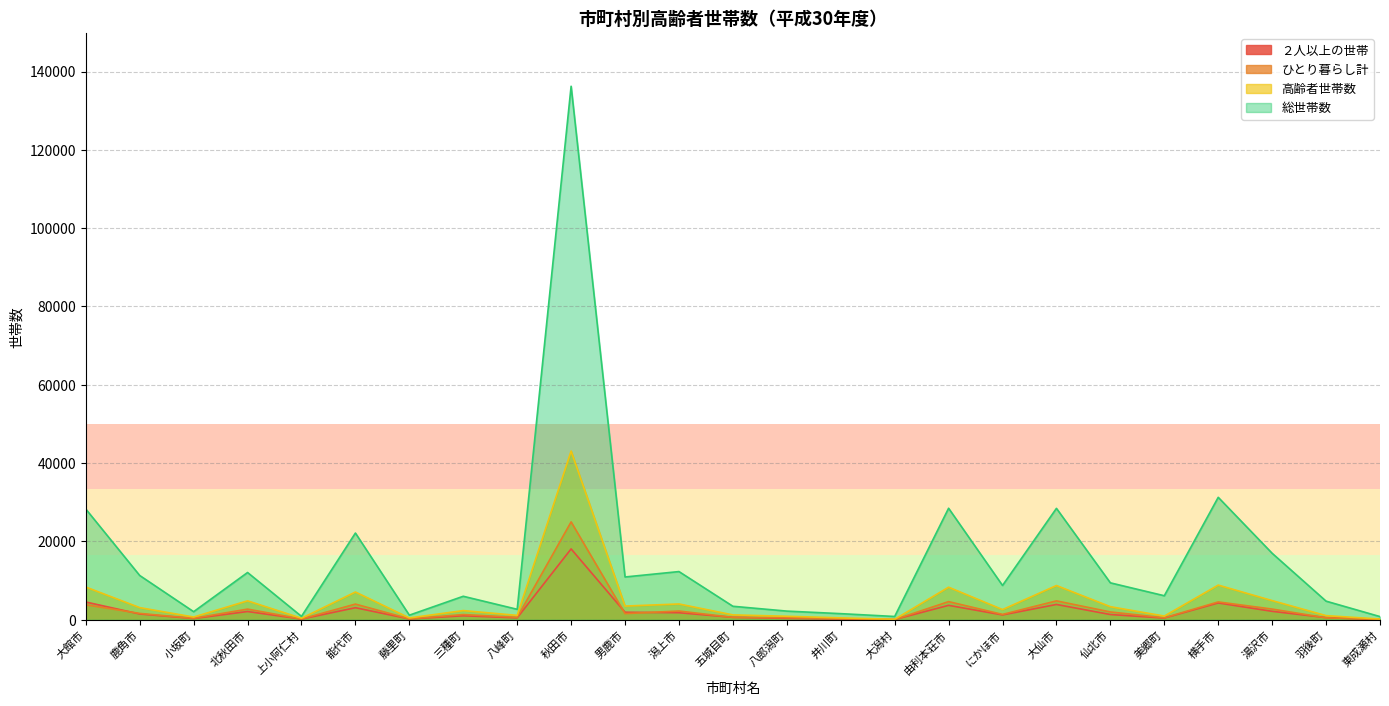

What is the label of the 17th point from the right?

八峰町